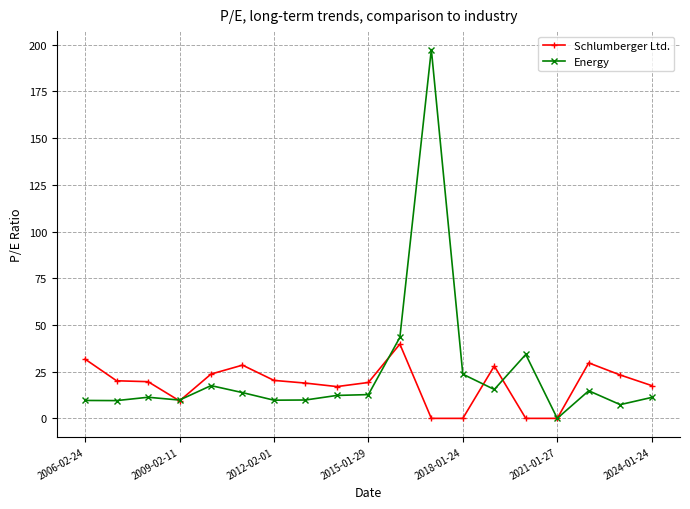

What is the highest value of the Schlumberger Ltd. series?

39.8